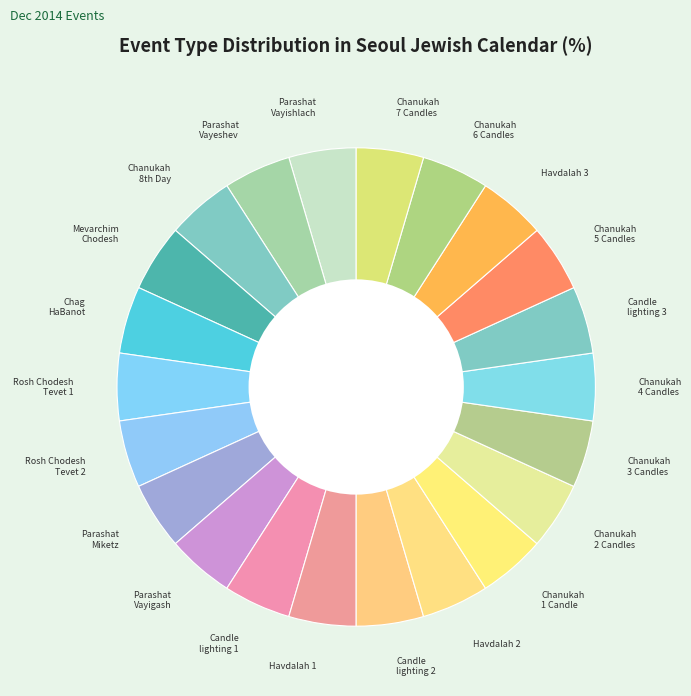

True or false: Havdalah 2 accounts for 13% of the total.

False